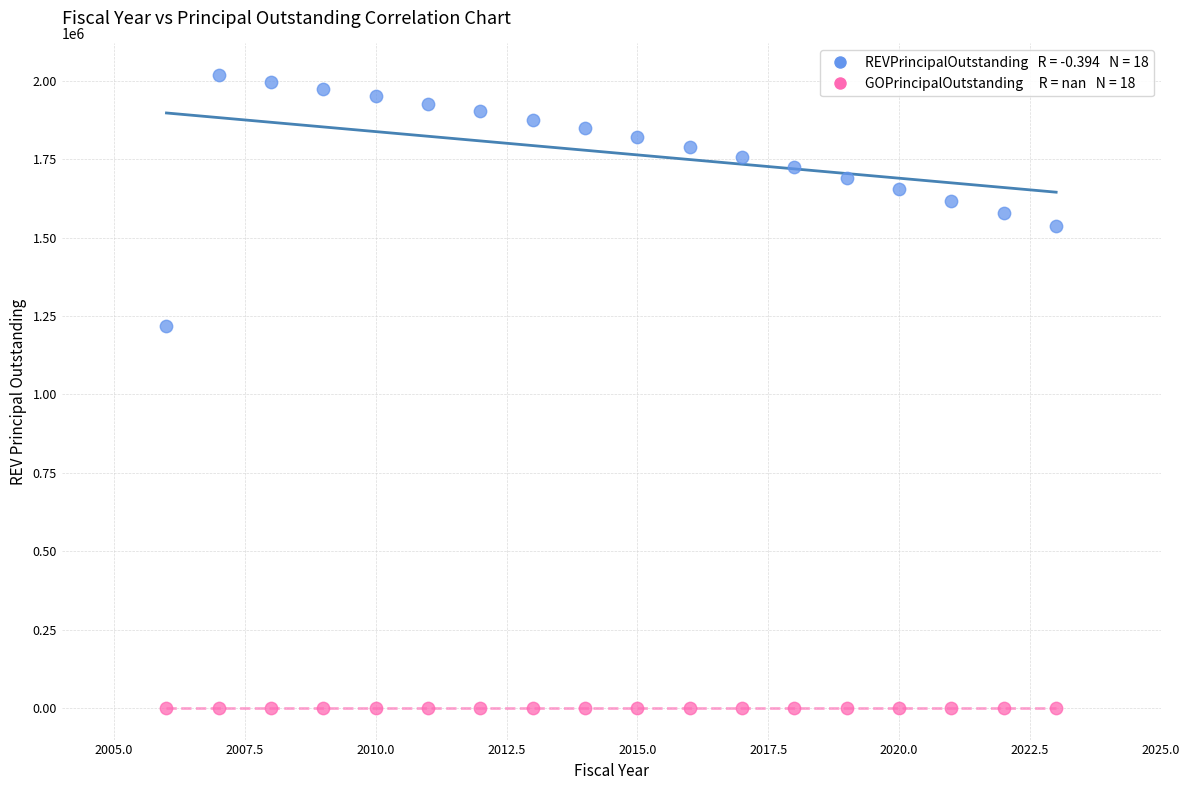

Across all series, what Y value is closest to 1009500?

1219000